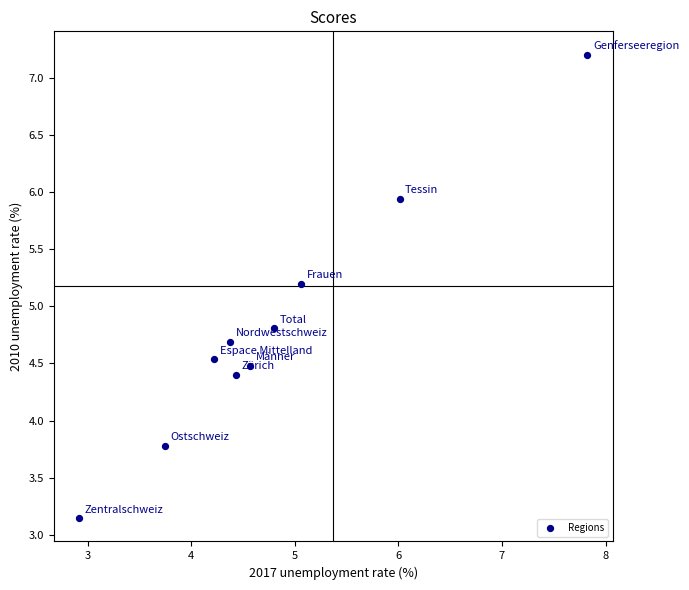

What is the range of Y values (max minus min)?

4.1